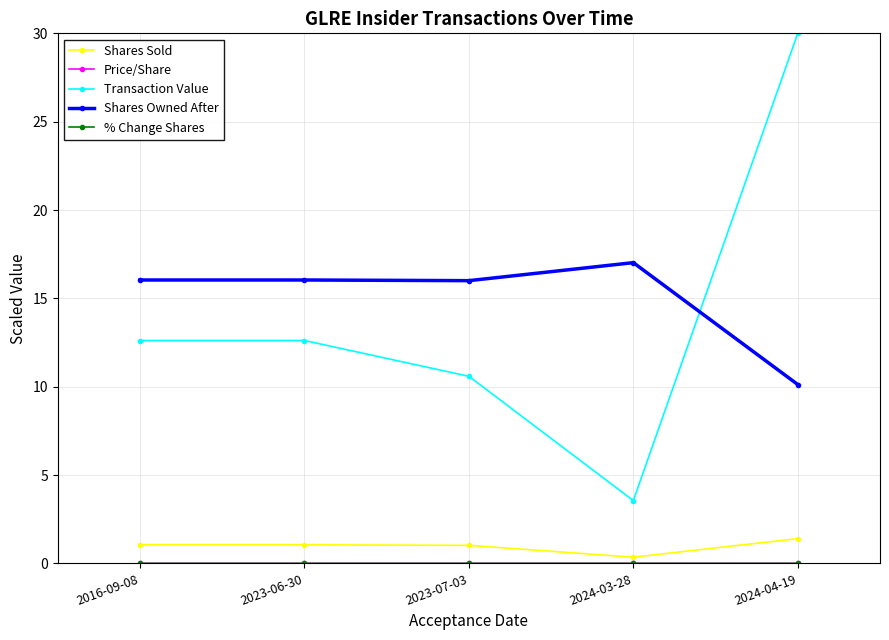

The value of Transaction Value at 2023-07-03 is 18.8. True or false?

False